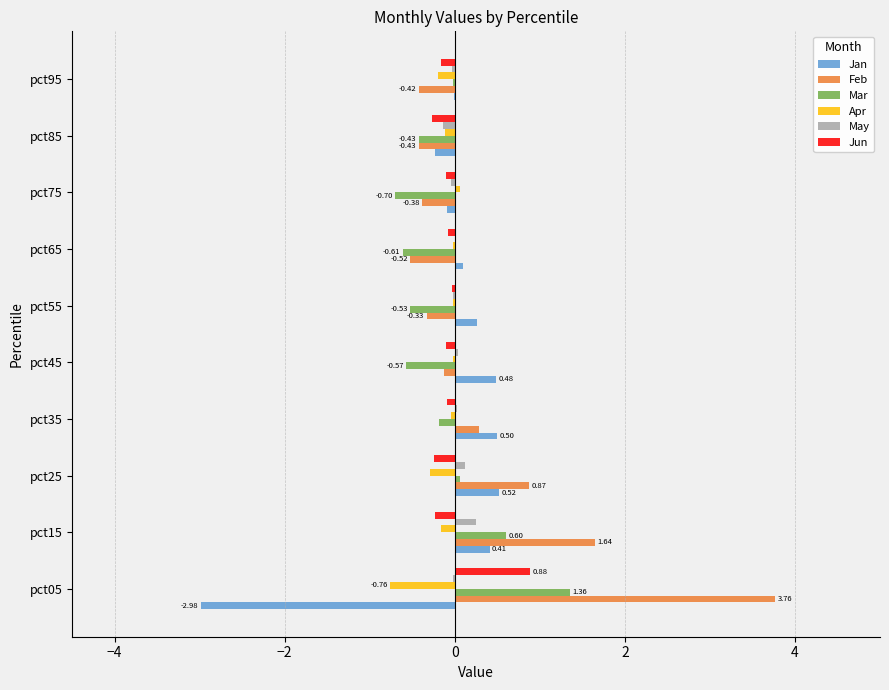

What are all the series names shown in the legend?

Jan, Feb, Mar, Apr, May, Jun